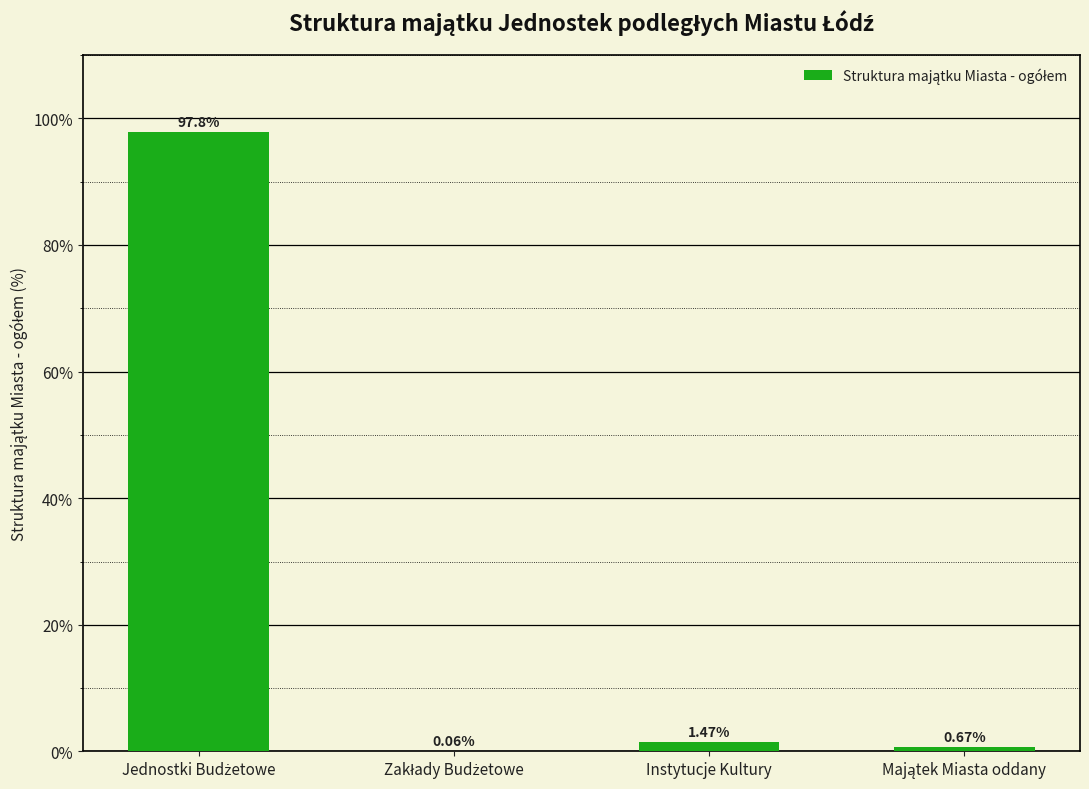

At which label is the value closest to 48?

Instytucje Kultury